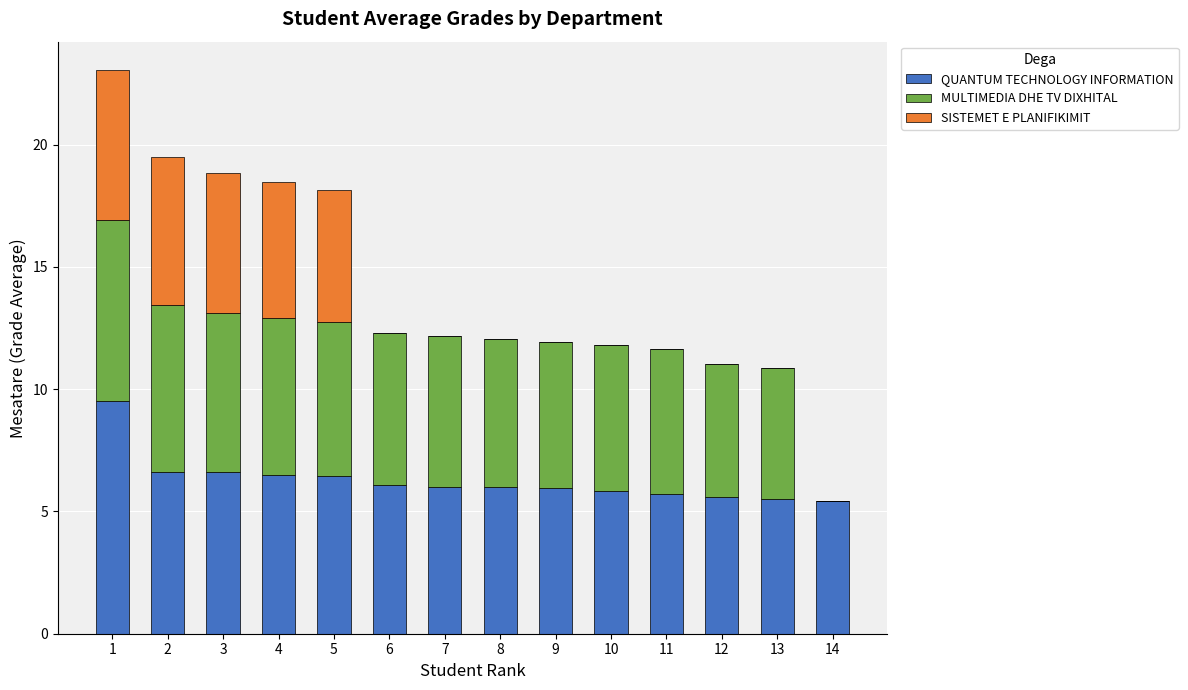

What is the maximum value for QUANTUM TECHNOLOGY INFORMATION?

9.5